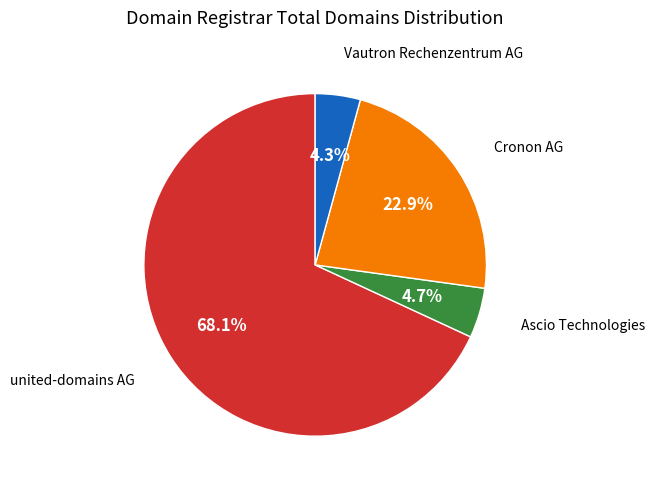

Does any single category account for the majority?

Yes